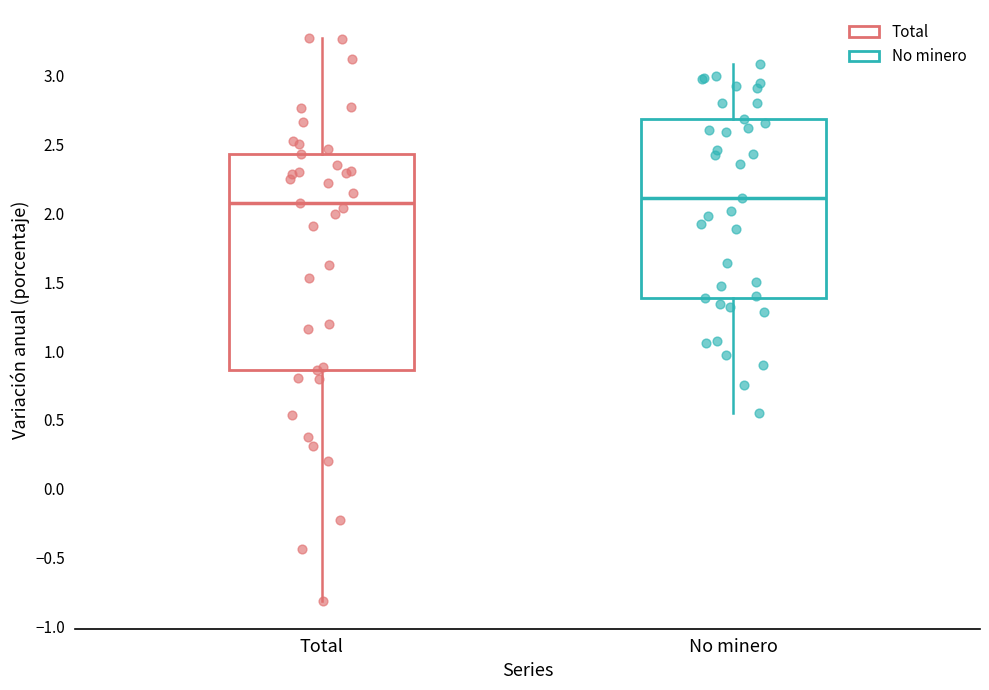

Where does the median line of the box for Total sit on the y-axis? The values are not printed on the chart, so give them approximately, as read against the axis.

2.05